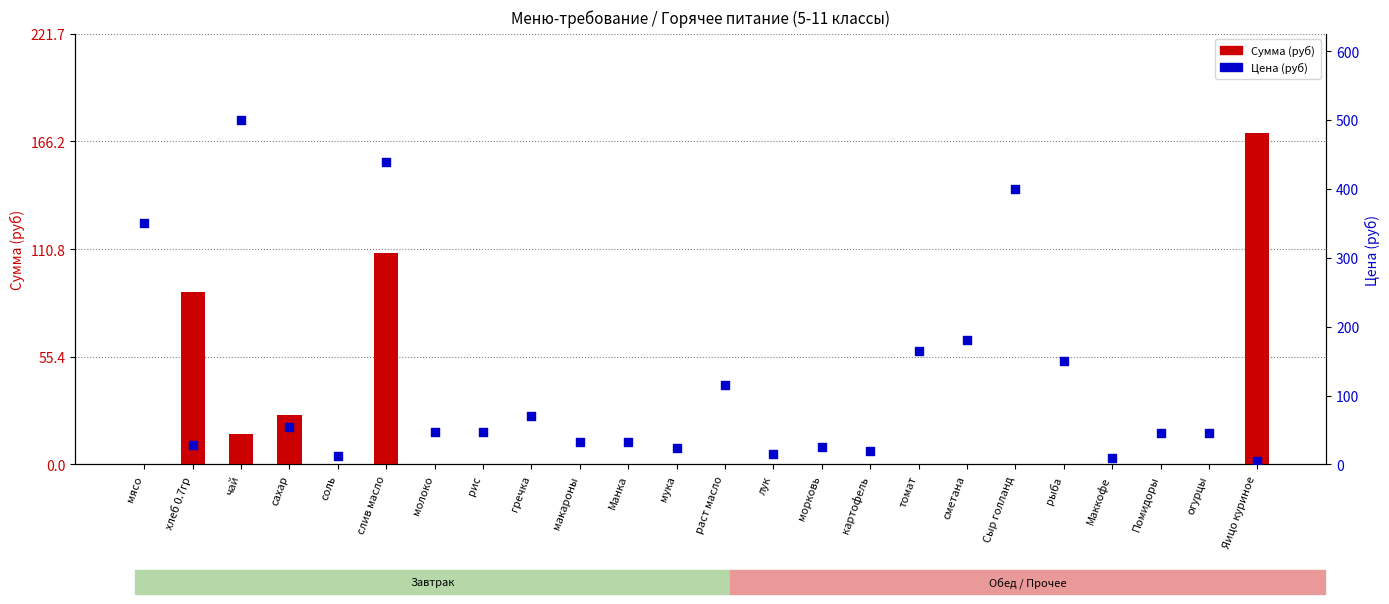

What is the total value across all series at мука?

24.0